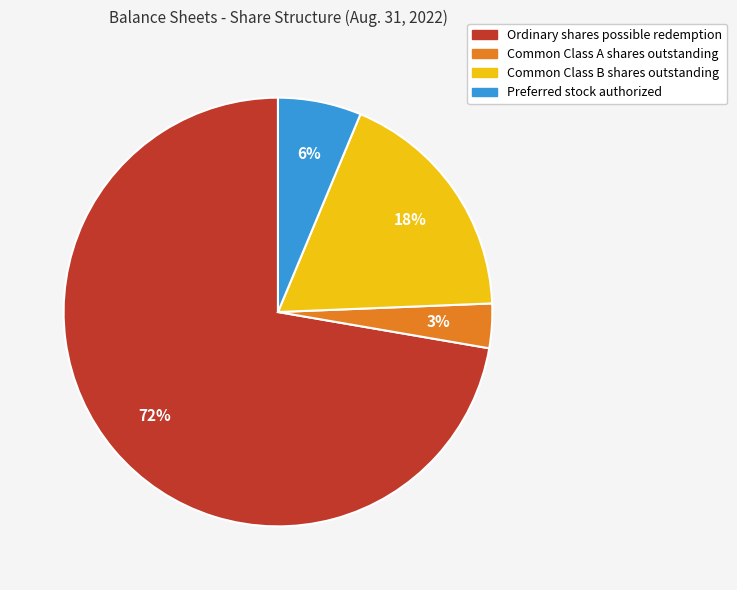

What is the largest slice in the pie chart?

Ordinary shares possible redemption